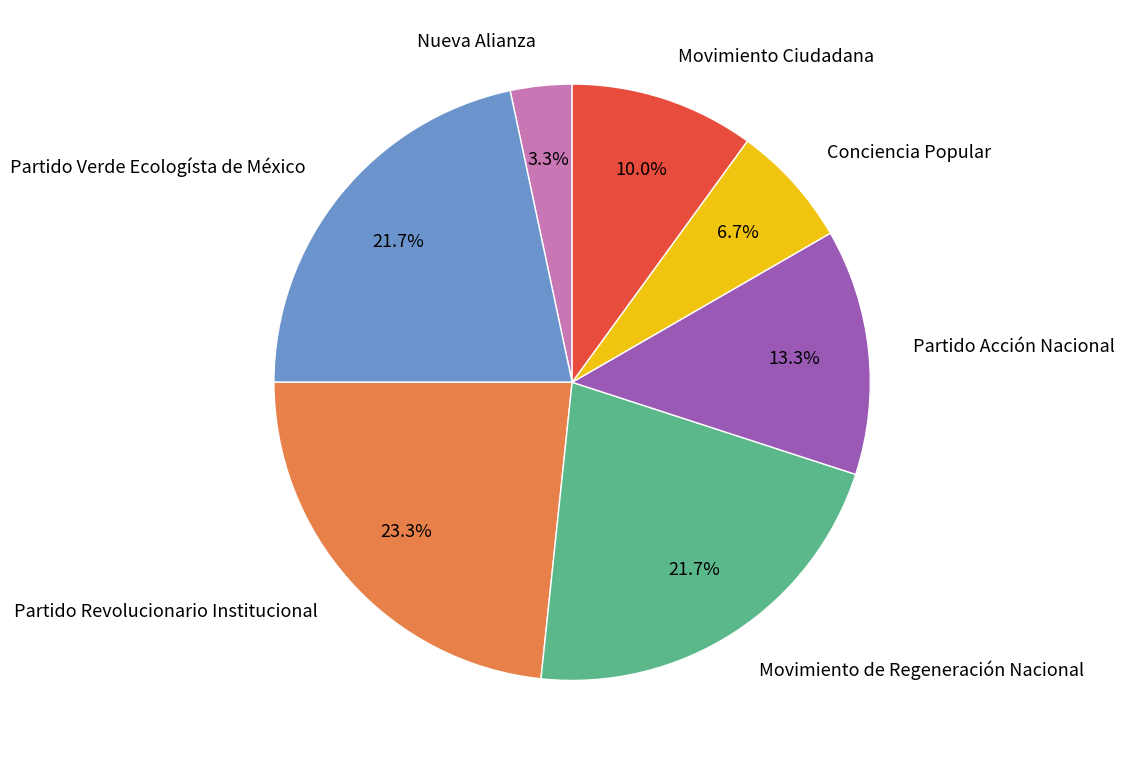

What percentage do Nueva Alianza and Partido Verde Ecologísta de México together represent?

25.0%